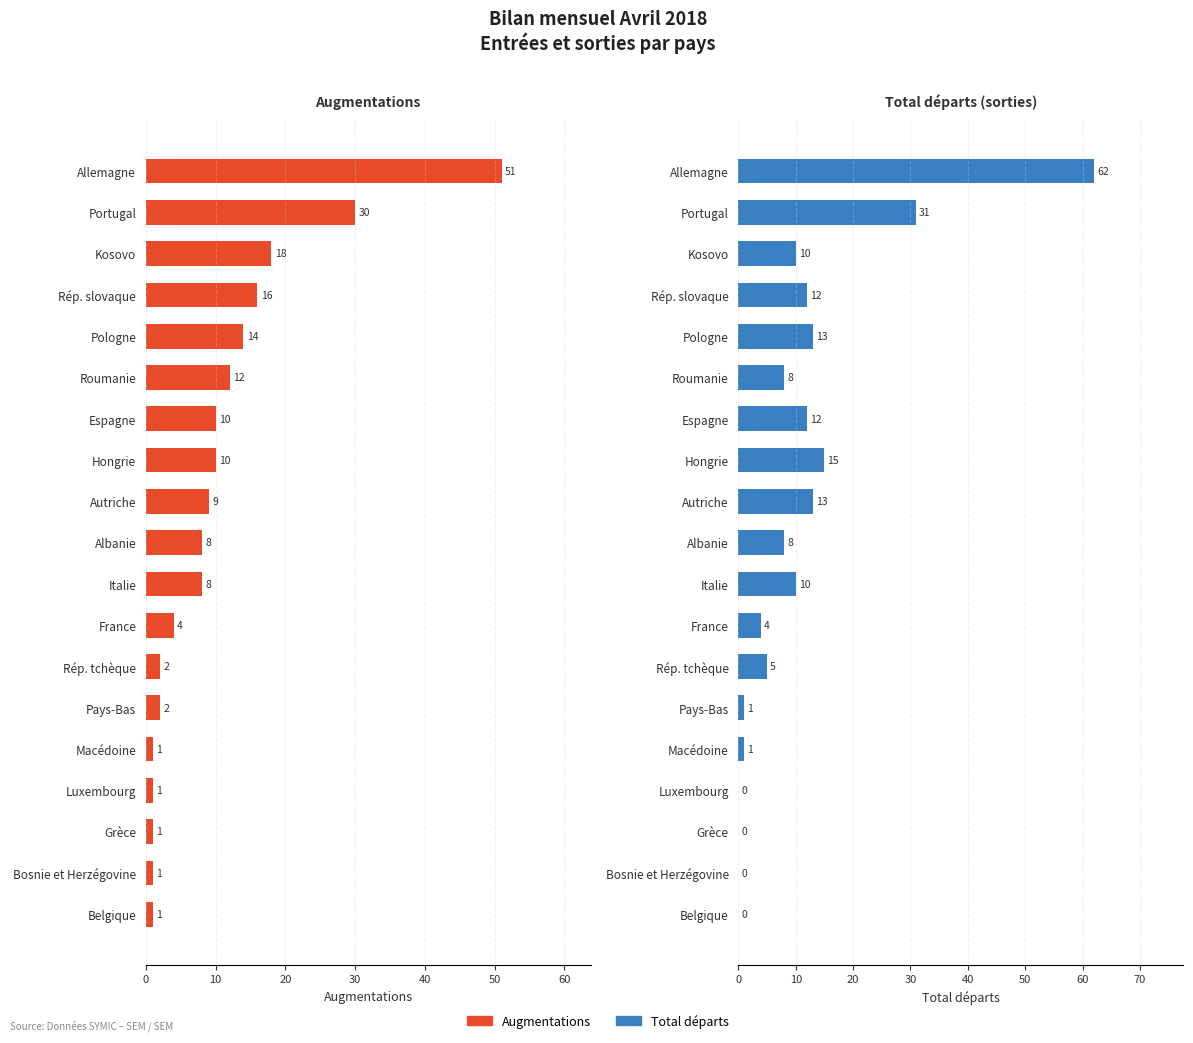

What is the sum of all Augmentations values?

199